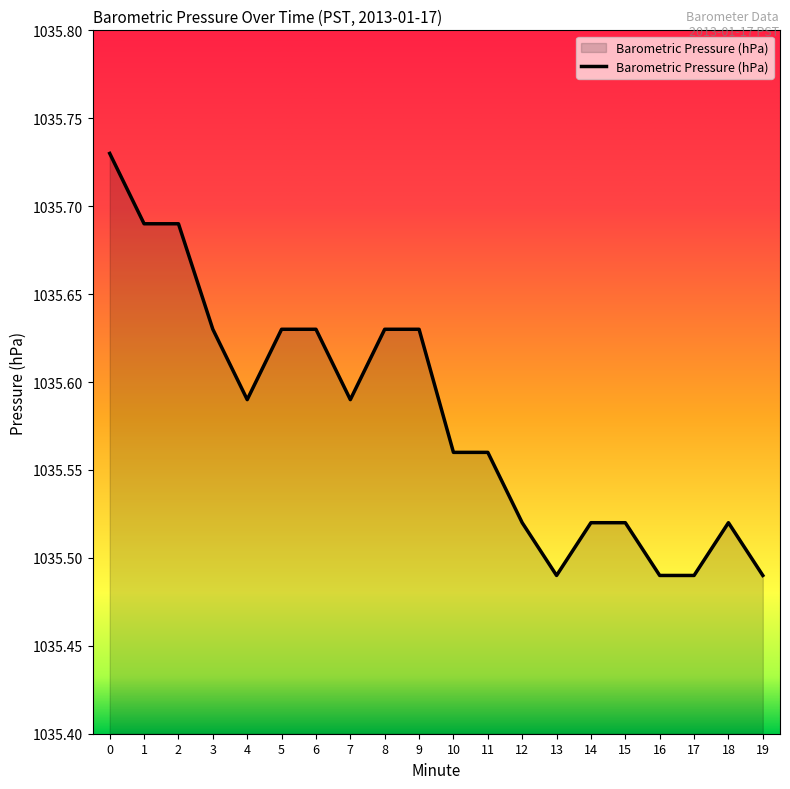

True or false: the data shows 1739.9 at 10.

False